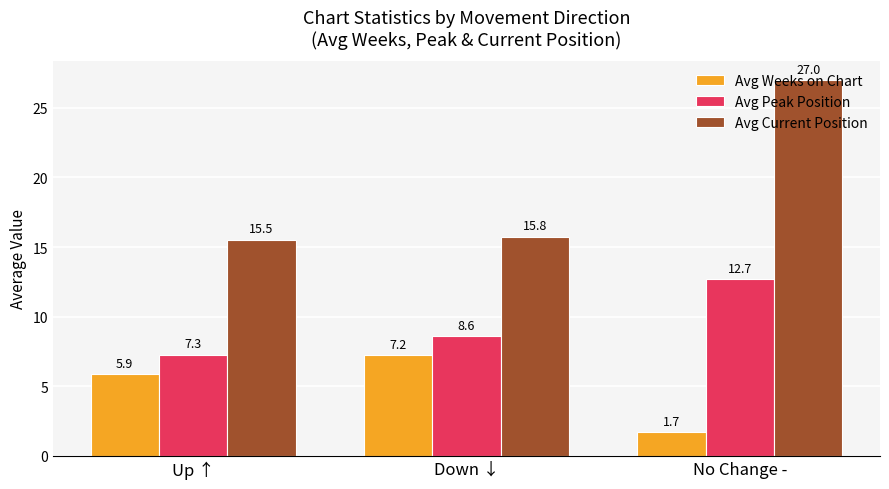

Are the bars grouped side by side (vs. stacked)?

Yes